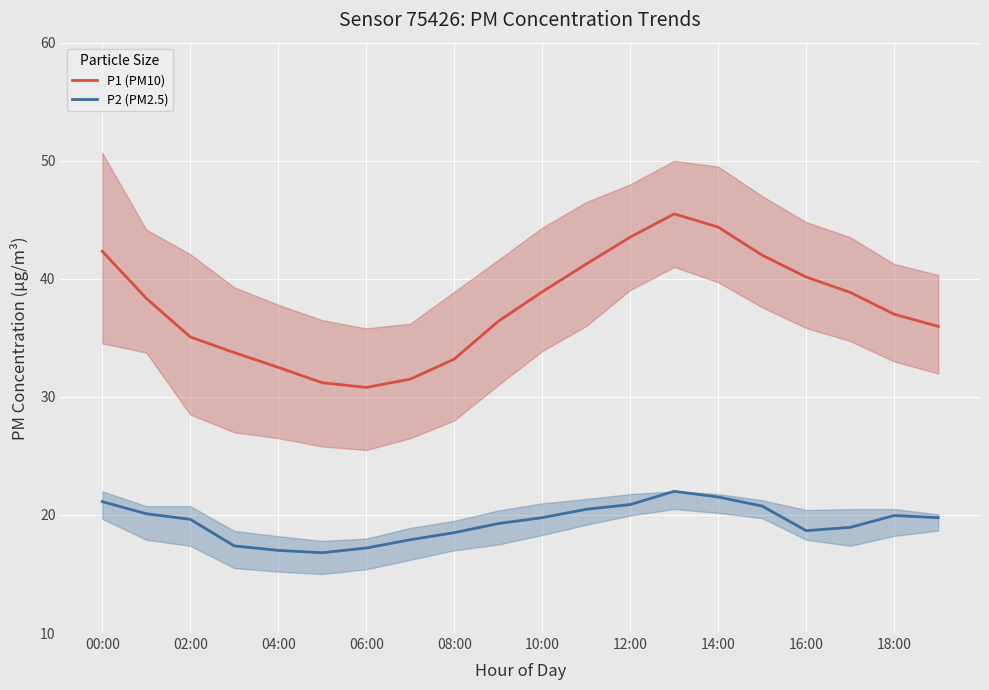

Which category has the highest value in the P2 (PM2.5) series?

13